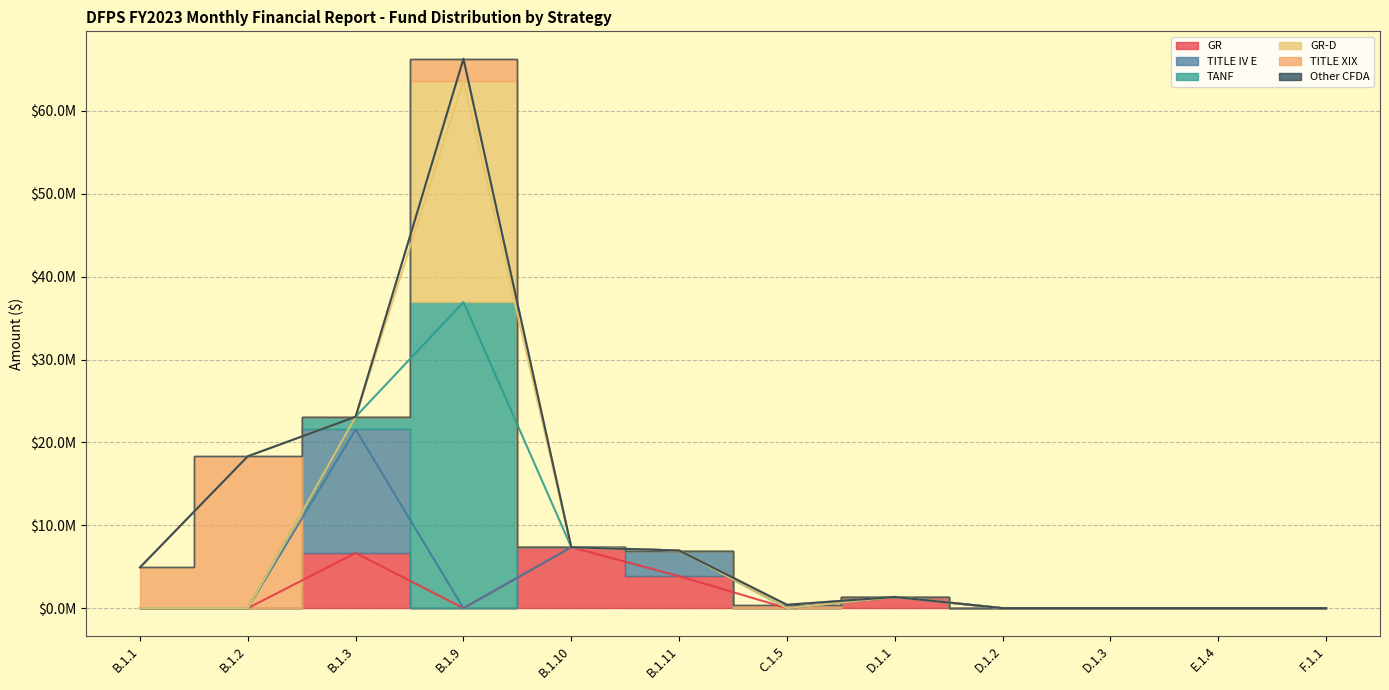

Where is TITLE IV E nearest to the value 7453151?

B.1.11